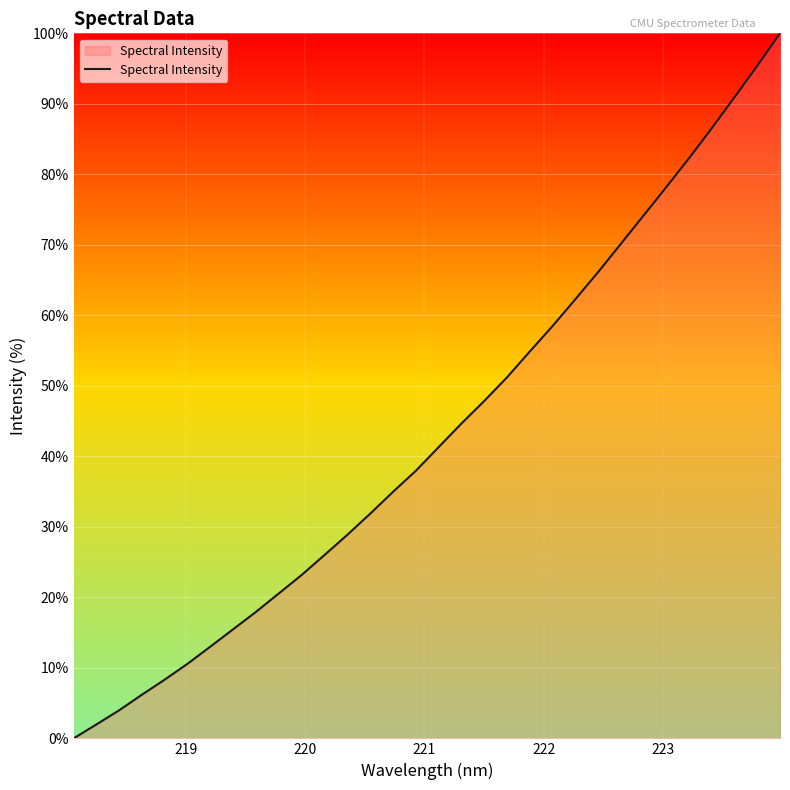

Count the number of data series in this chart.

1